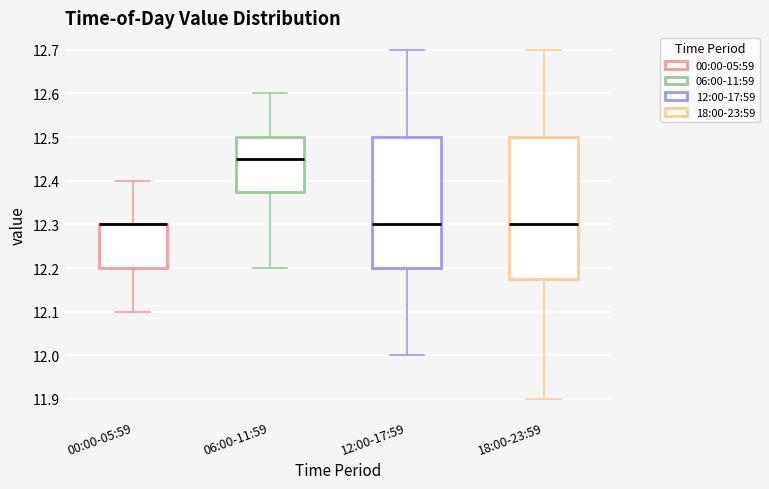

Comparing the boxes themselves (not the whiskers), which one is the tallest?

18:00-23:59